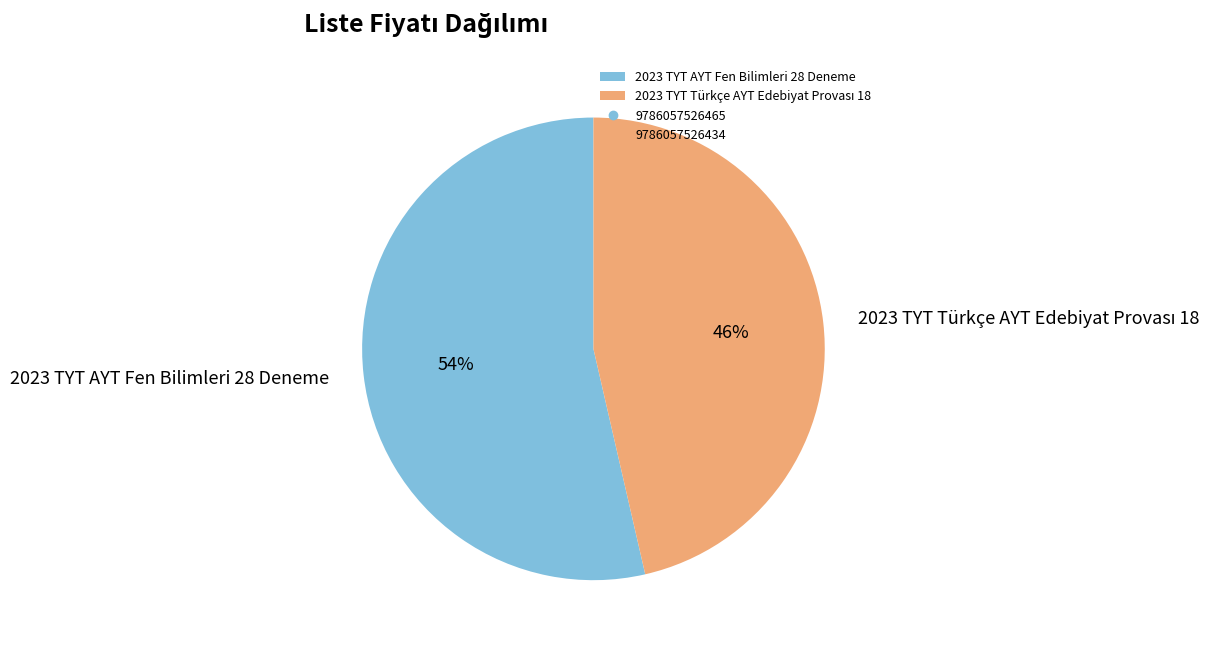

True or false: 2023 TYT AYT Fen Bilimleri 28 Deneme accounts for 54% of the total.

True